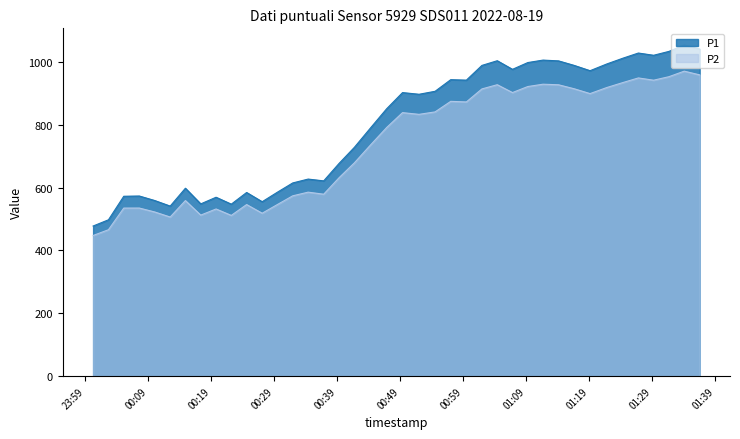

What is the maximum value for P1?

1054.0